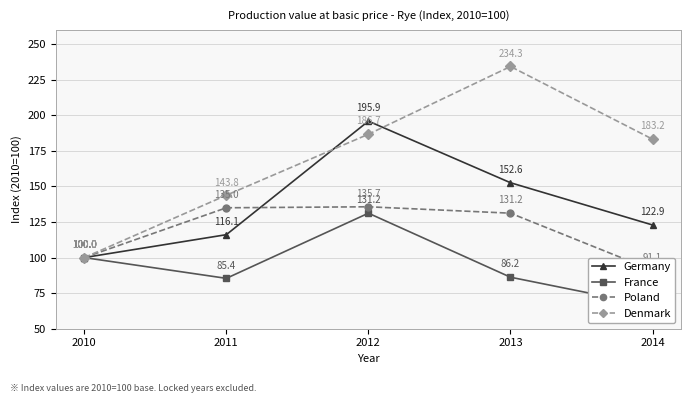

Which category has the highest value in the France series?

2012